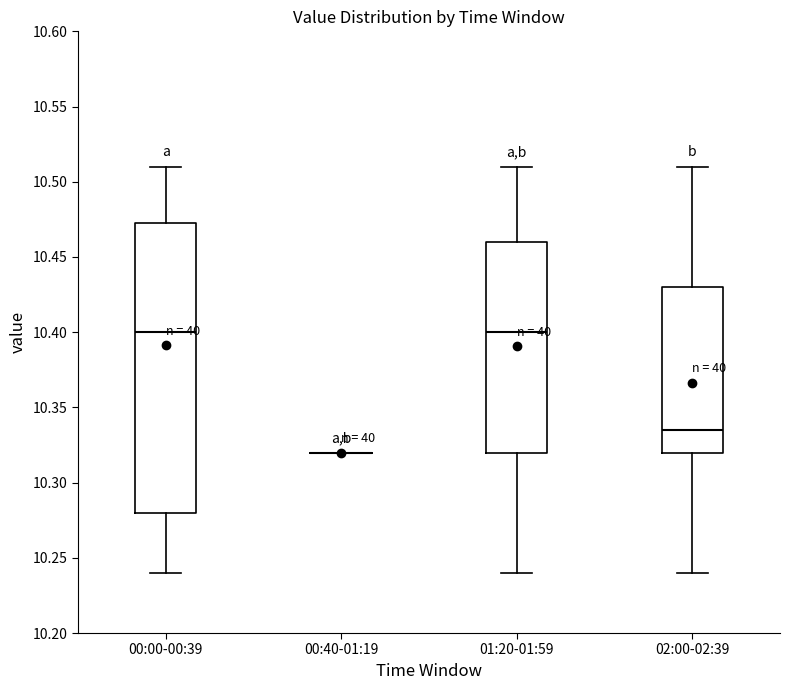

Where does the median line of the box for 01:20-01:59 sit on the y-axis? The values are not printed on the chart, so give them approximately, as read against the axis.

10.400